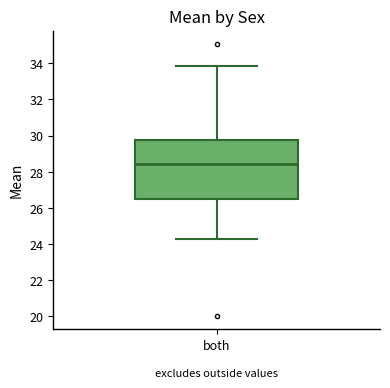

Where does the median line of the box for both sit on the y-axis? The values are not printed on the chart, so give them approximately, as read against the axis.

28.4